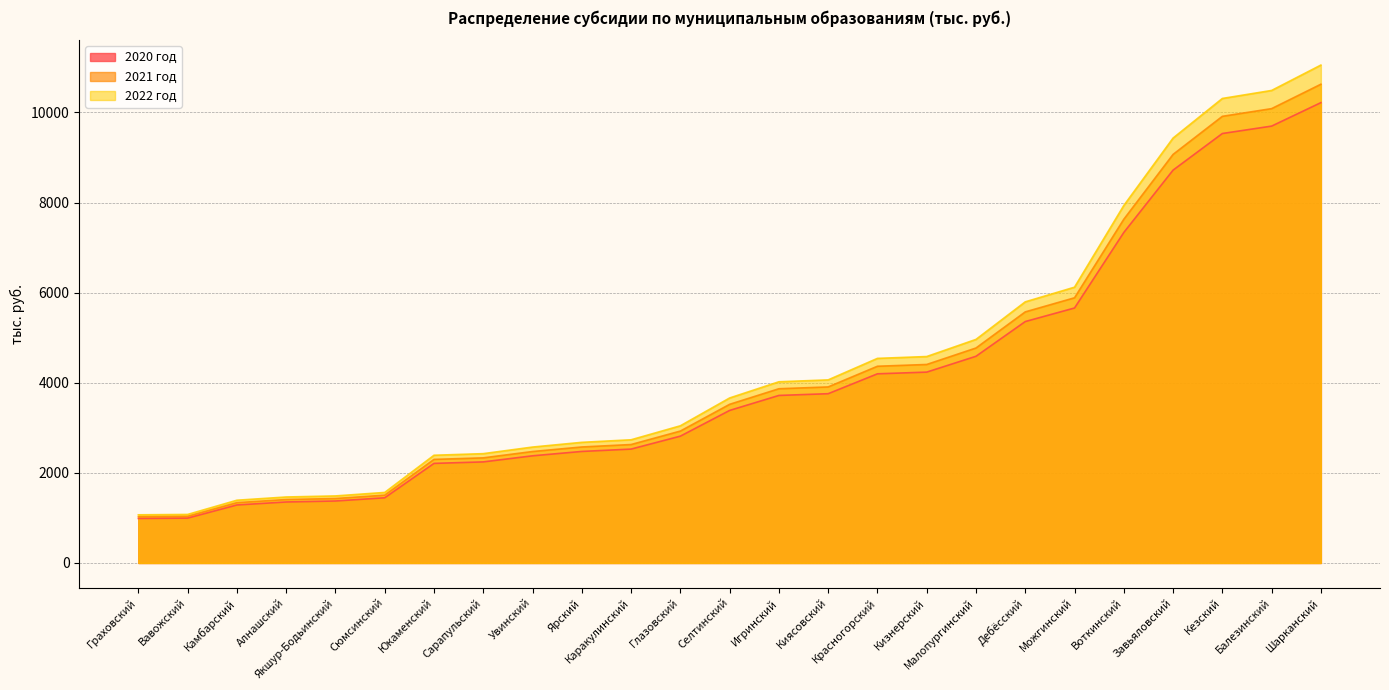

At which category is the sum across all series the highest?

Шарканский